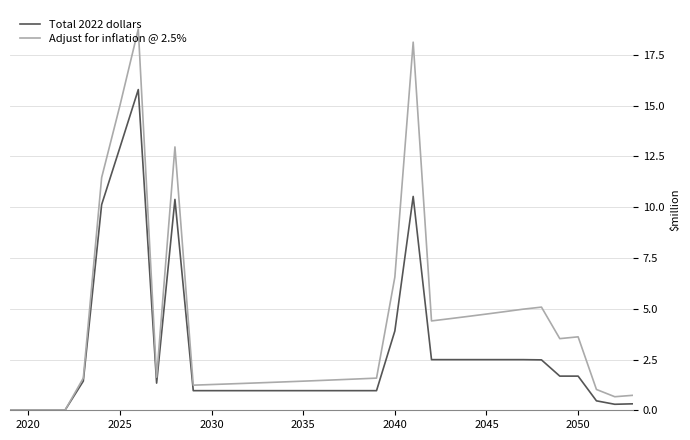

Which series has the widest spread of values?

Adjust for inflation @ 2.5%